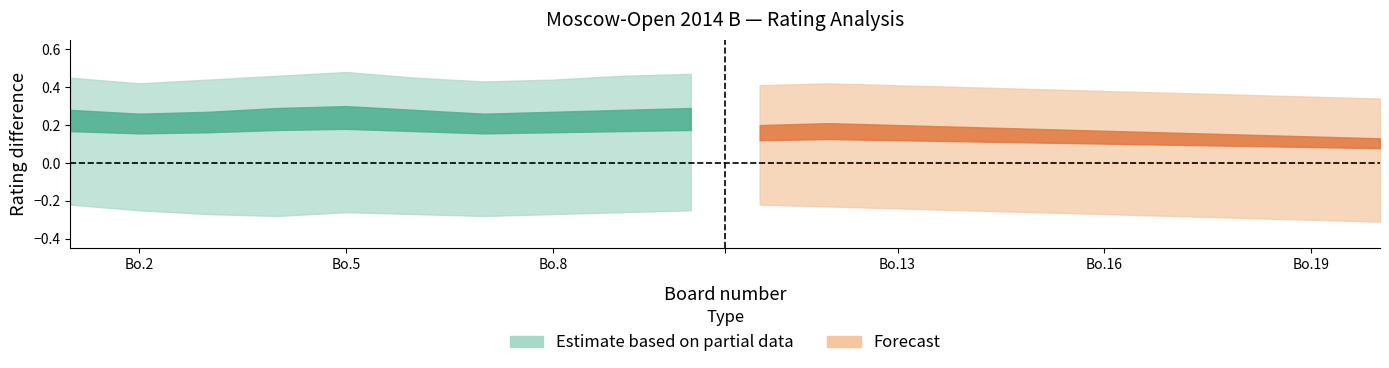

At which category does upper_estimate reach its first local valley?

2